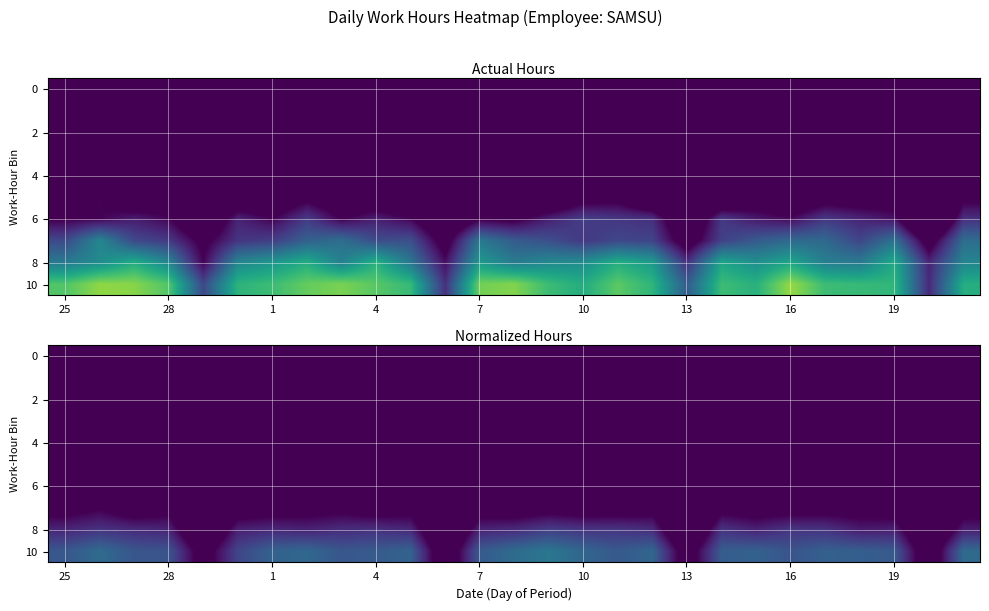

At how many categories does at least one series exceed 9?

23